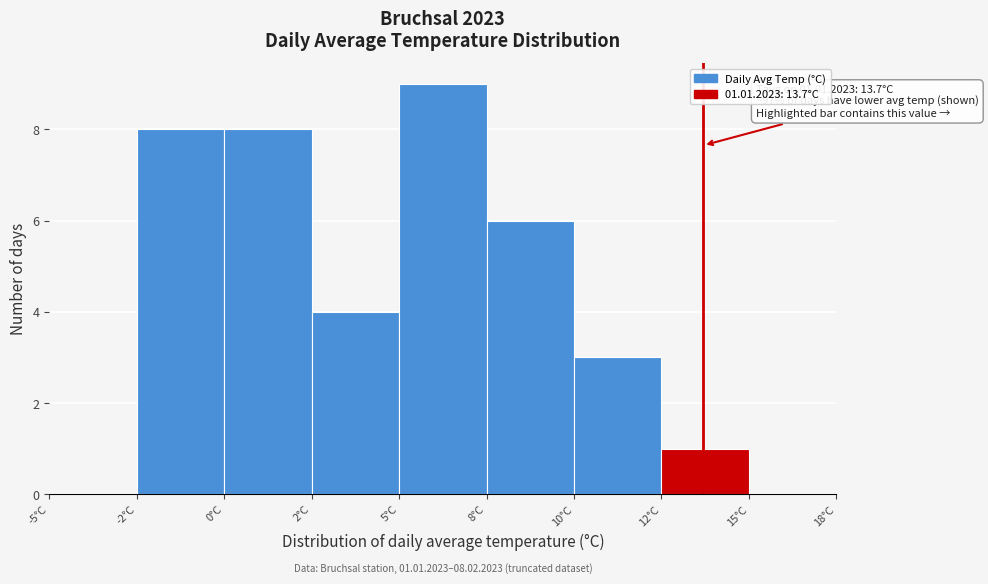

Reading left to right, extract all data points from this chart.

-5°C=0	-2°C=8	0°C=8	2°C=4	5°C=9	8°C=6	10°C=3	12°C=1	15°C=0